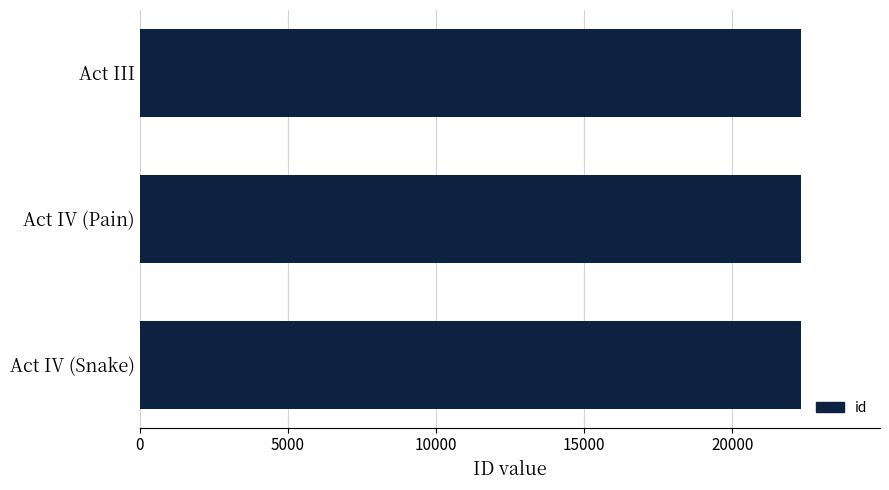

What is the difference between the second highest and minimum values?

1